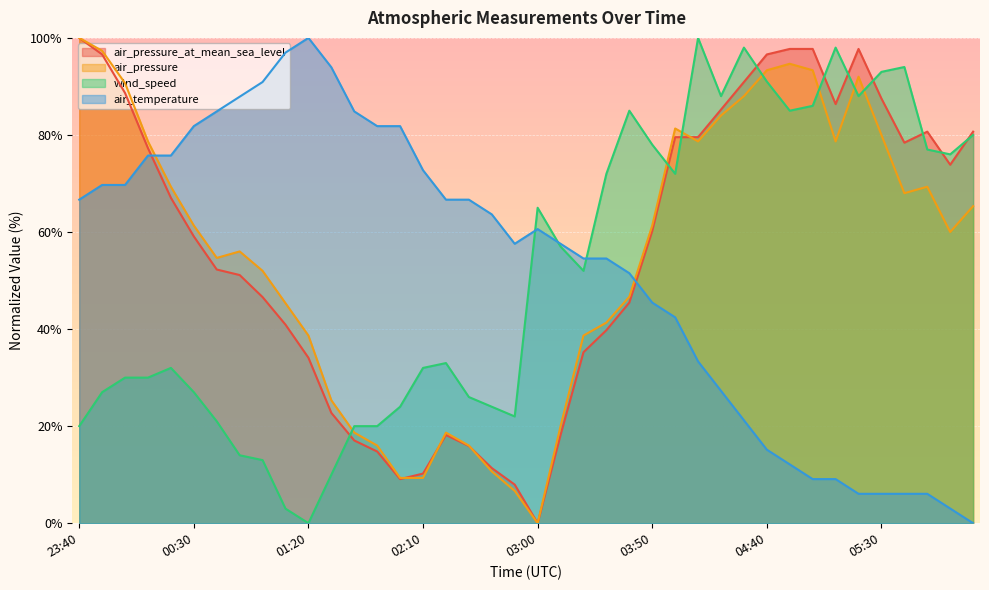

Does the chart display data point markers on the line(s)?

No